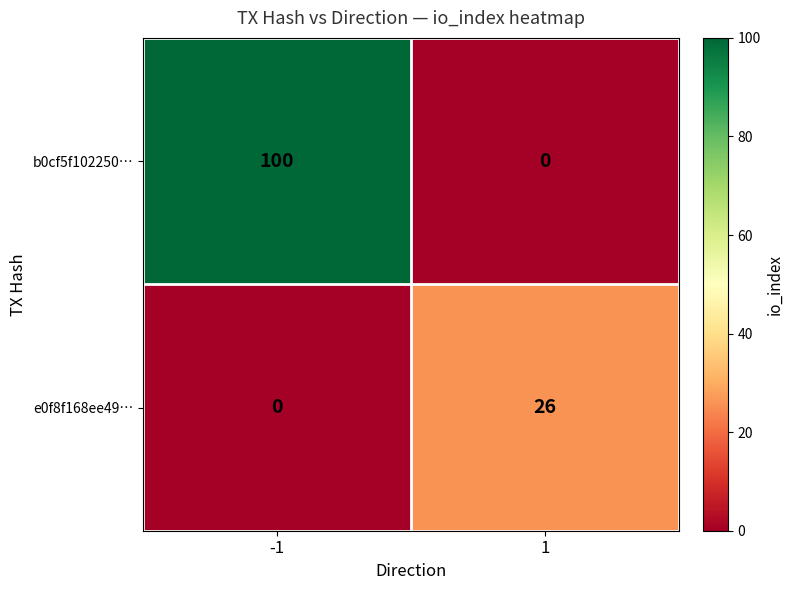

Rank the series at -1 from highest to lowest value.

b0cf5f102250…, e0f8f168ee49…